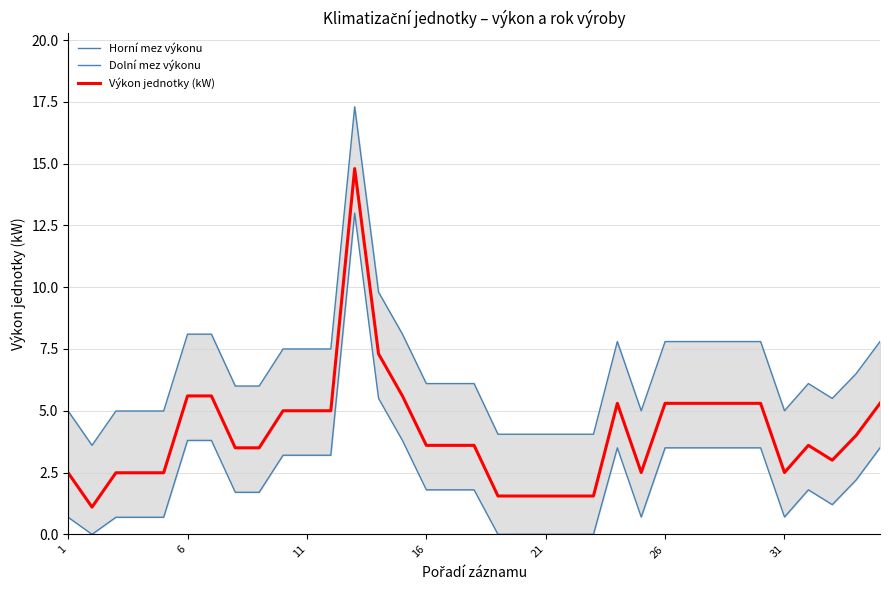

What is the maximum value for Výkon jednotky (kW)?

14.8